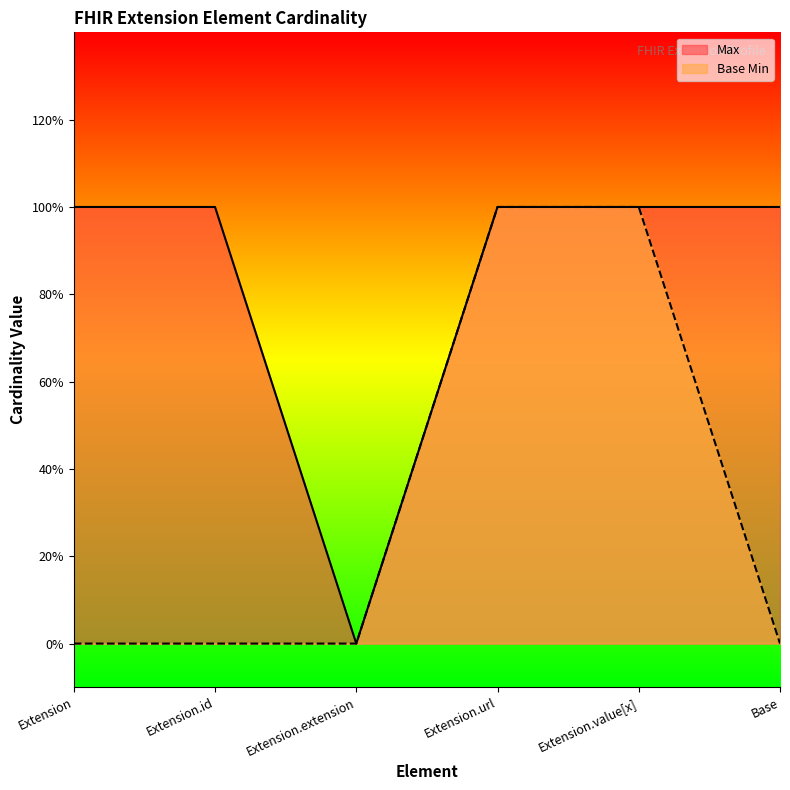

Between Extension.url and Extension.value[x], which is larger?

Extension.url